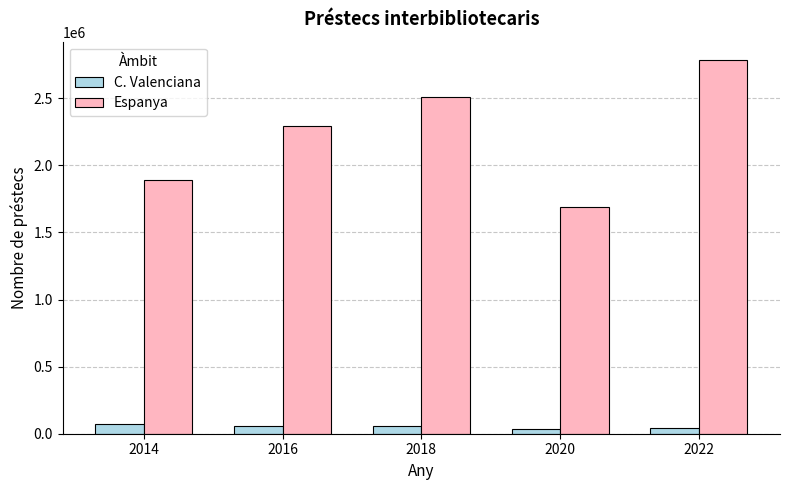

What is the value of the C. Valenciana bar at the 3rd from the left?

56114